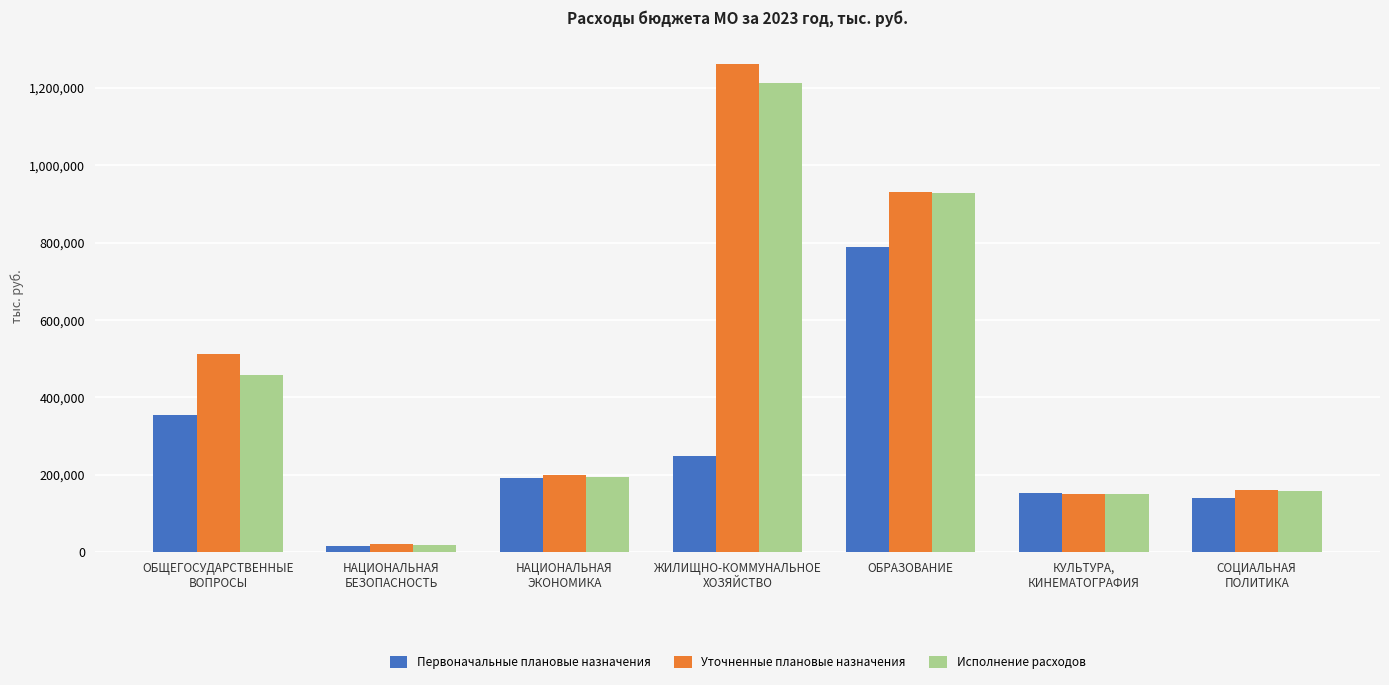

Count the number of categories in the chart.

7